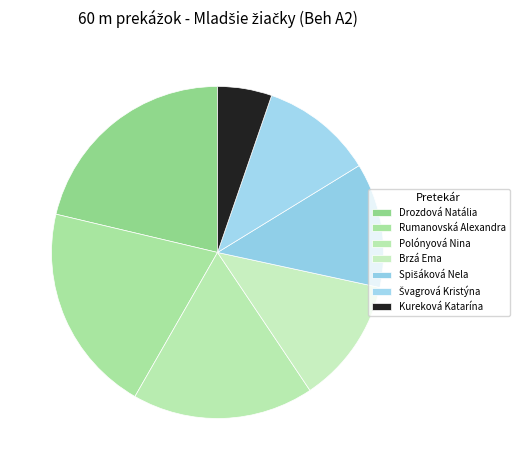

What is the change in value from Drozdová Natália to Rumanovská Alexandra?

-24